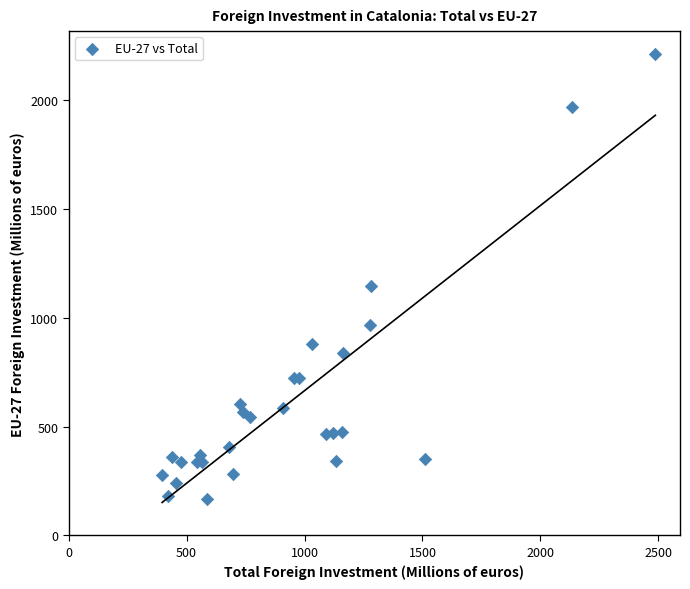

What Y value in the scatter plot is closest to 1190?

1148.8